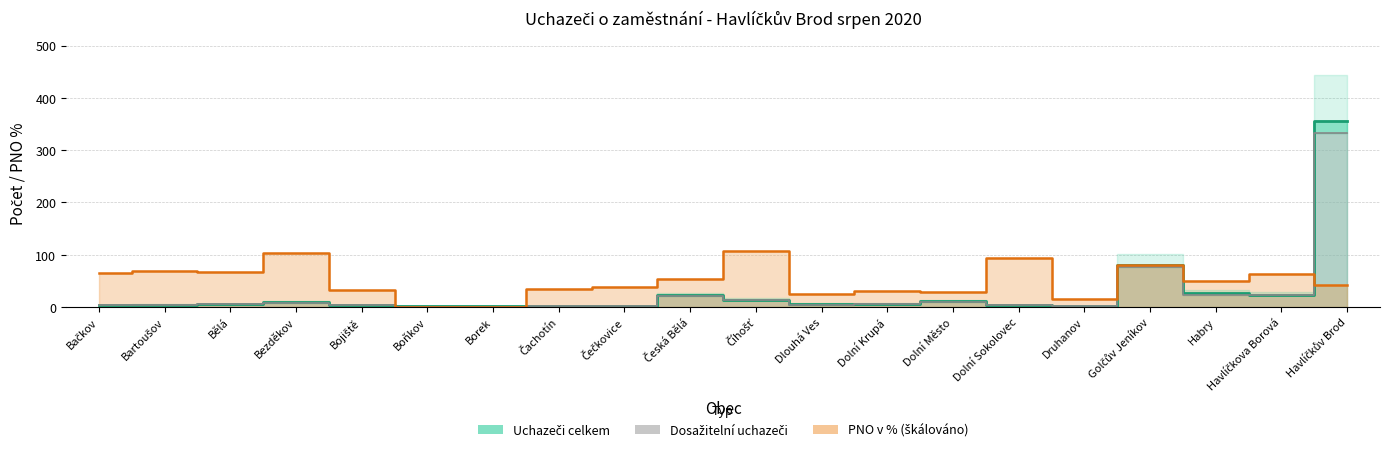

Is the value of PNO v % (škálováno) at Dolní Město greater than the value of Uchazeči o zaměstnání celkem at Havlíčkova Borová?

Yes